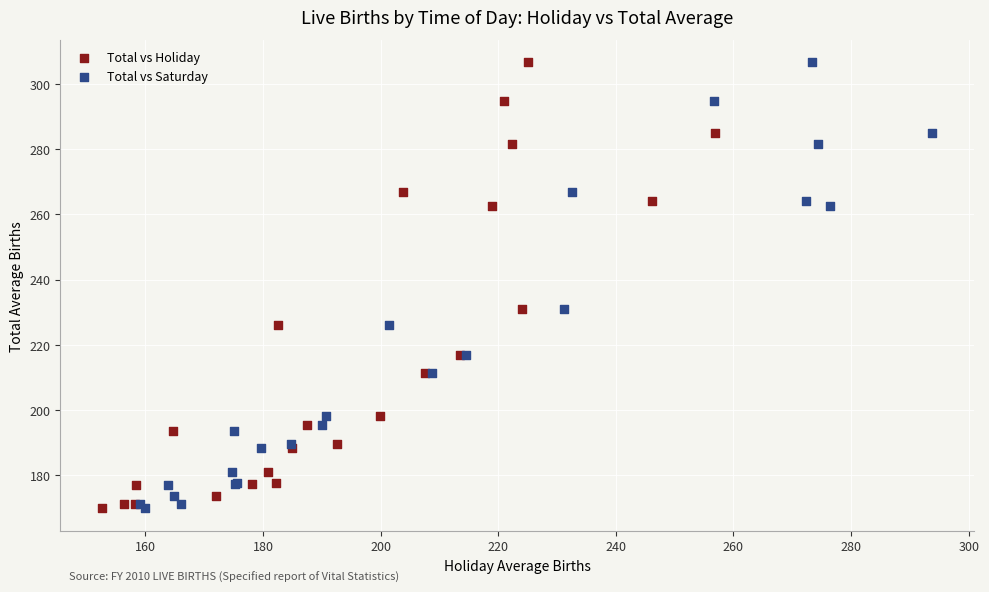

What are all the series names shown in the legend?

Total vs Holiday, Total vs Saturday